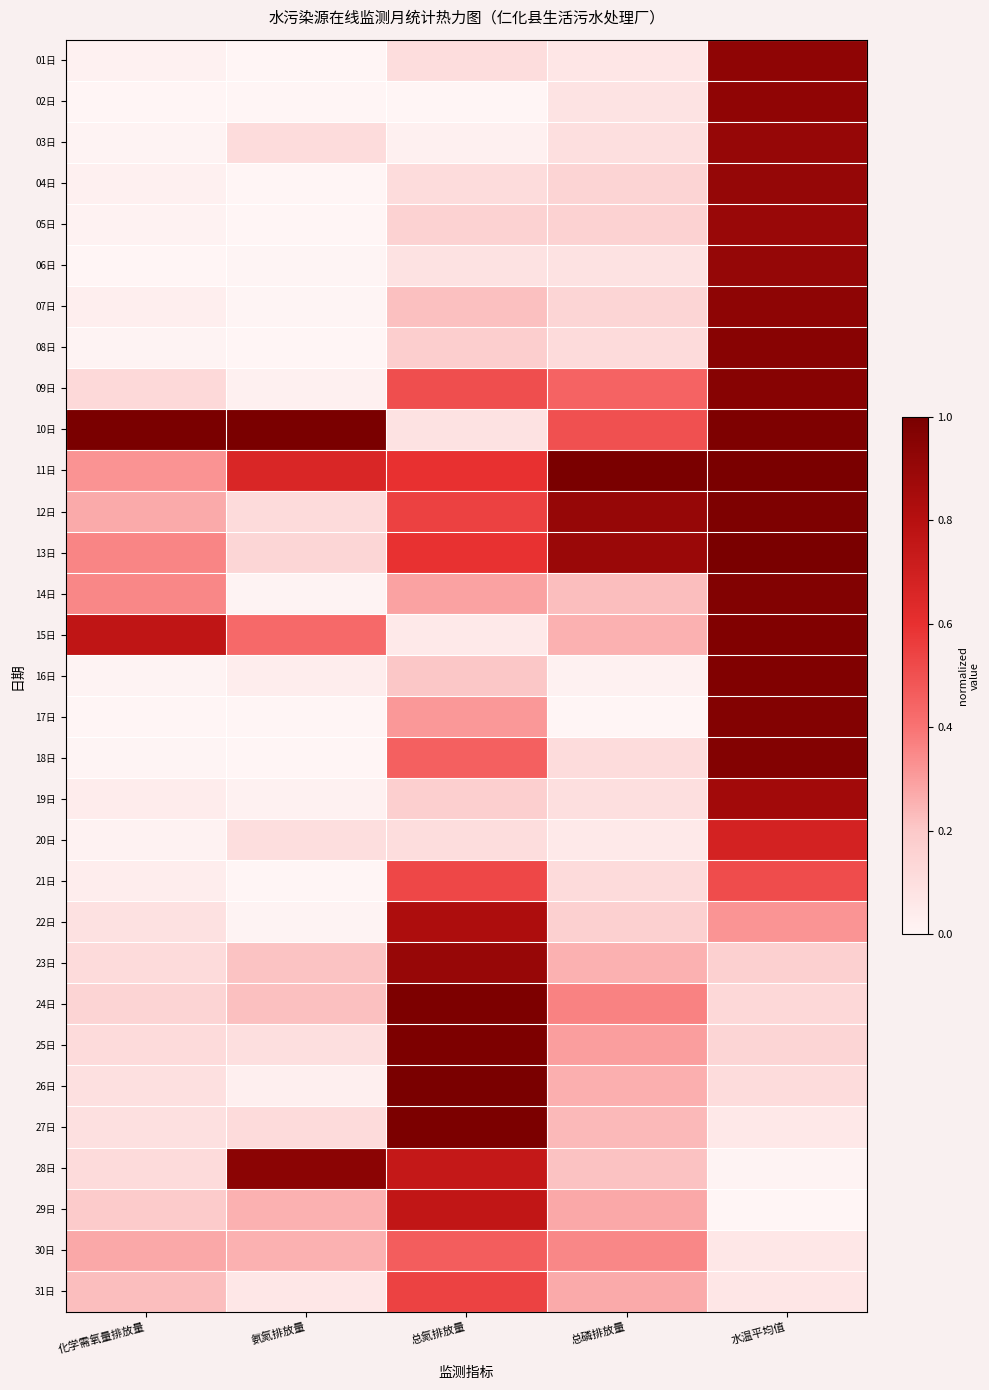

At how many categories does at least one series exceed 0?

5